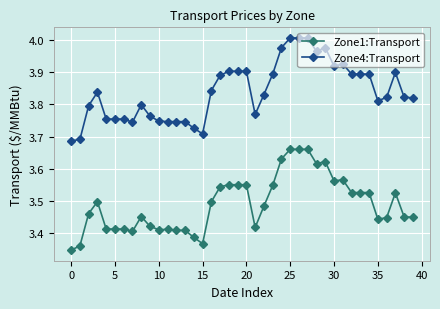

True or false: Zone1:Transport and Zone4:Transport intersect in this chart.

False